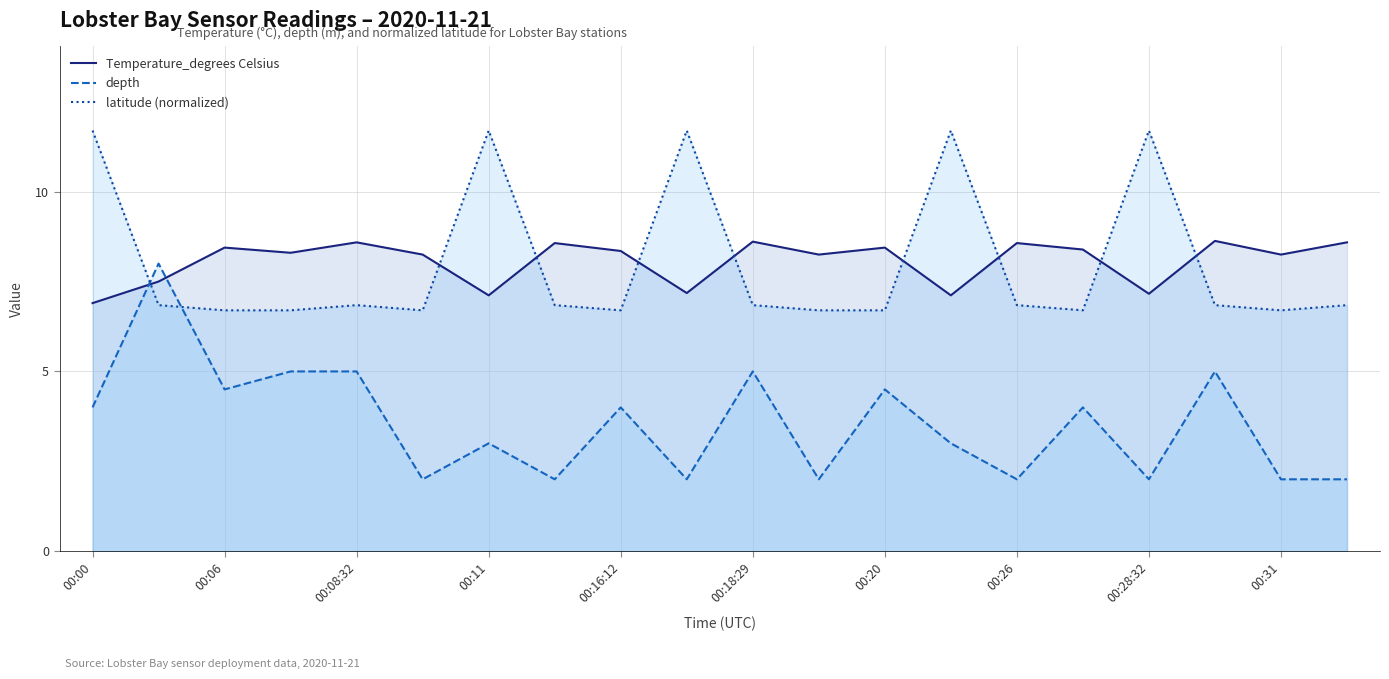

How many intersections are there between latitude (normalized) and depth?

2